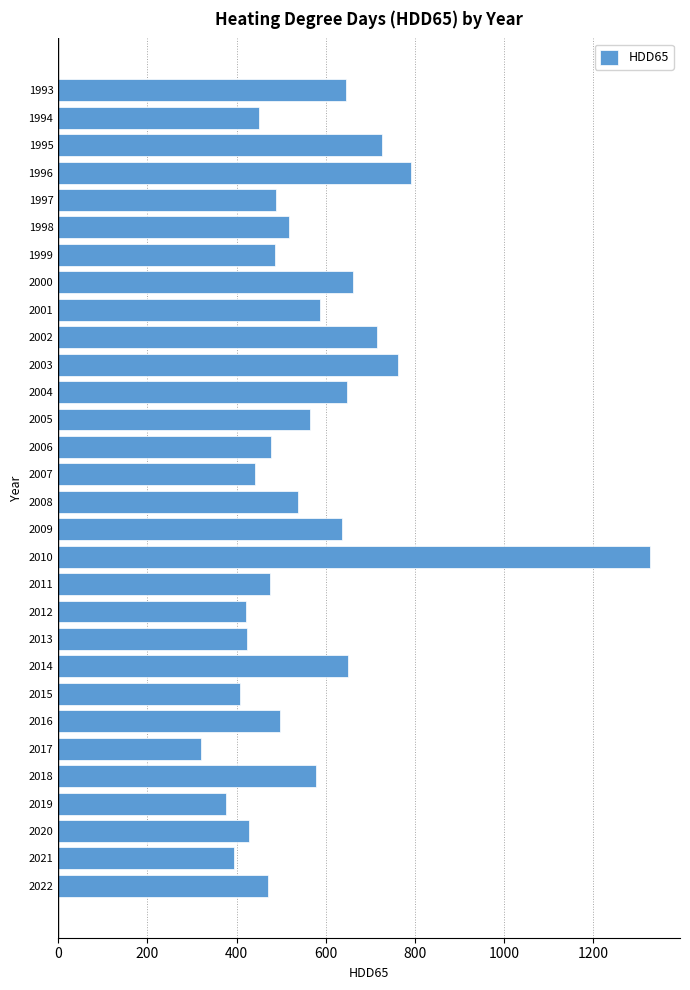

What is the sum of all values?

16890.5